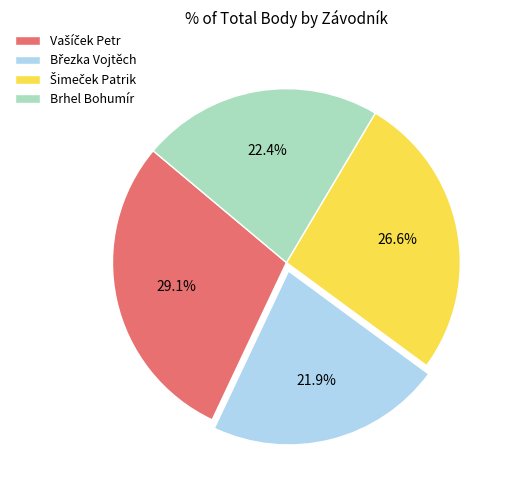

What portion of the pie excludes Brhel Bohumír?

77.6%